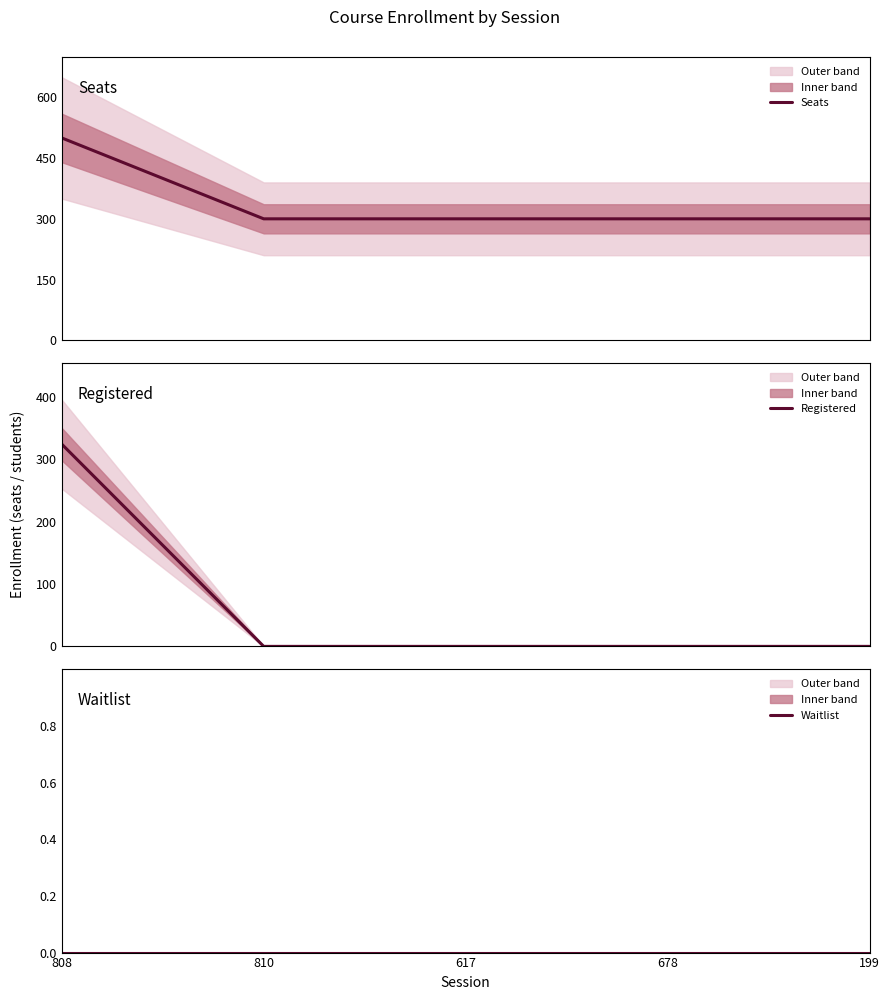

The value of Seats at 808 is 500. True or false?

True